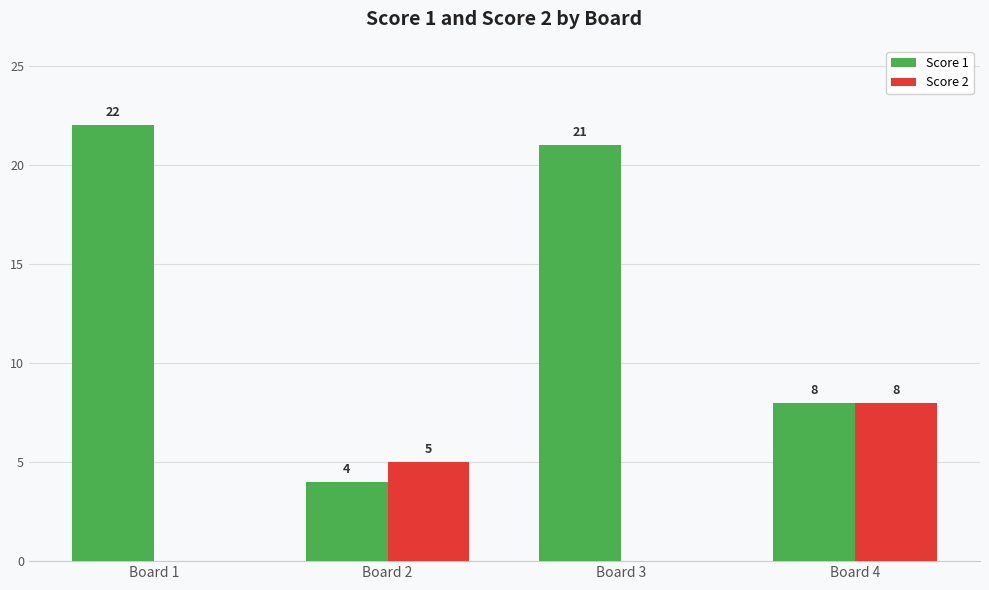

Which series has the largest total across all categories?

Score 1